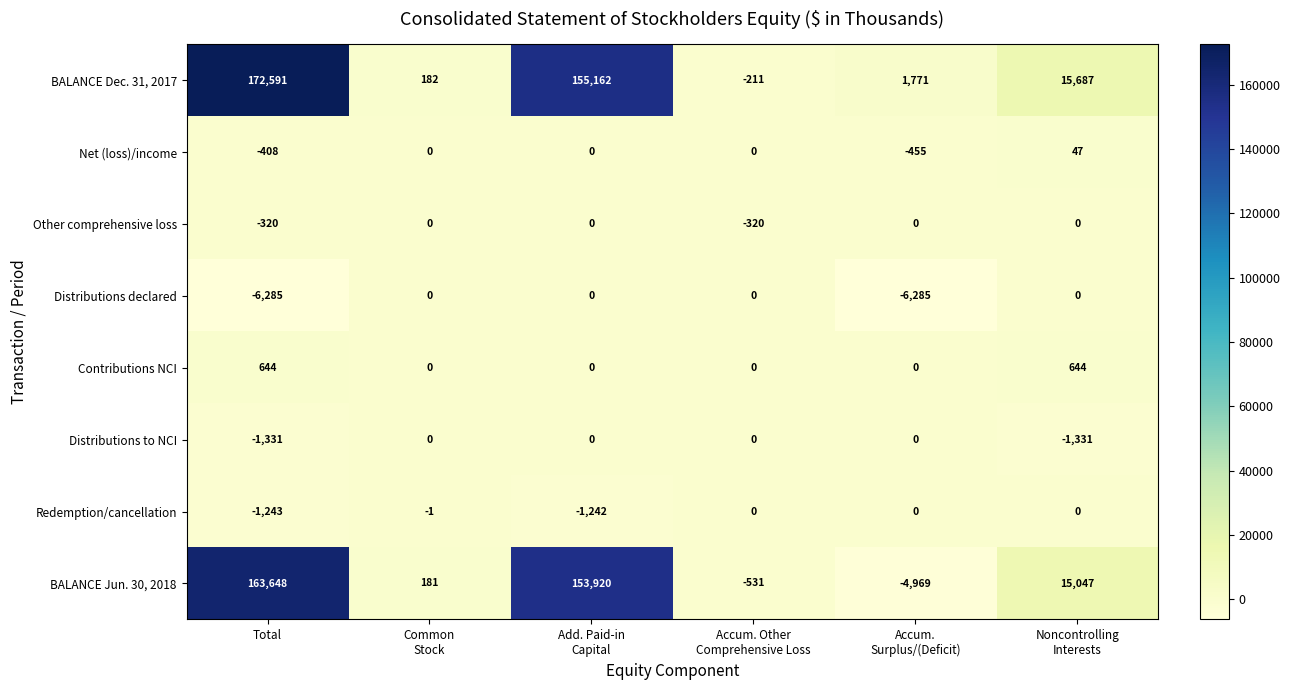

What is the average value of the BALANCE Jun. 30, 2018 series?

54549